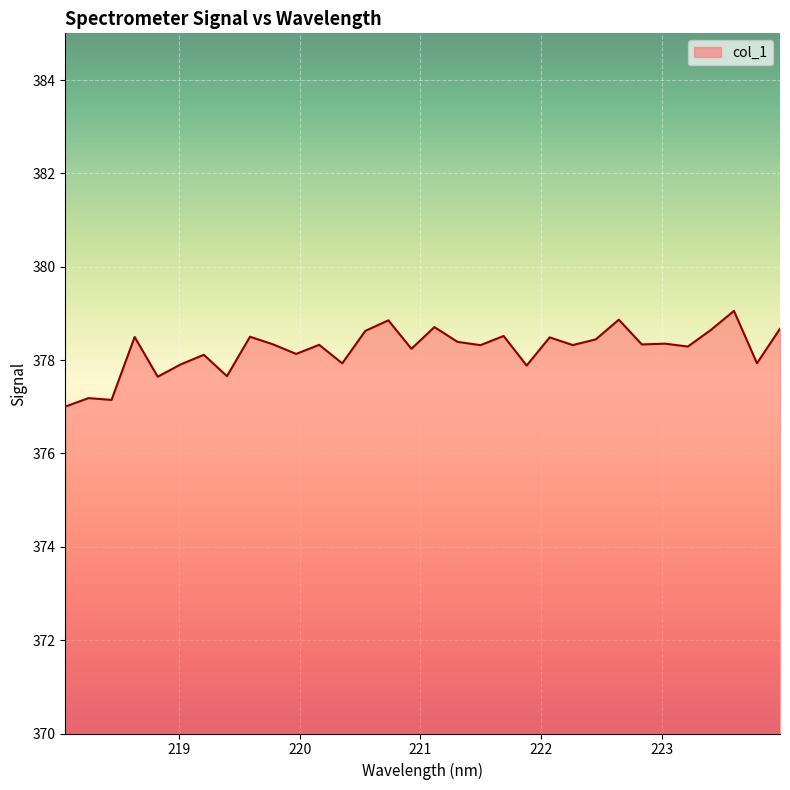

What is the greatest value displayed?

379.1